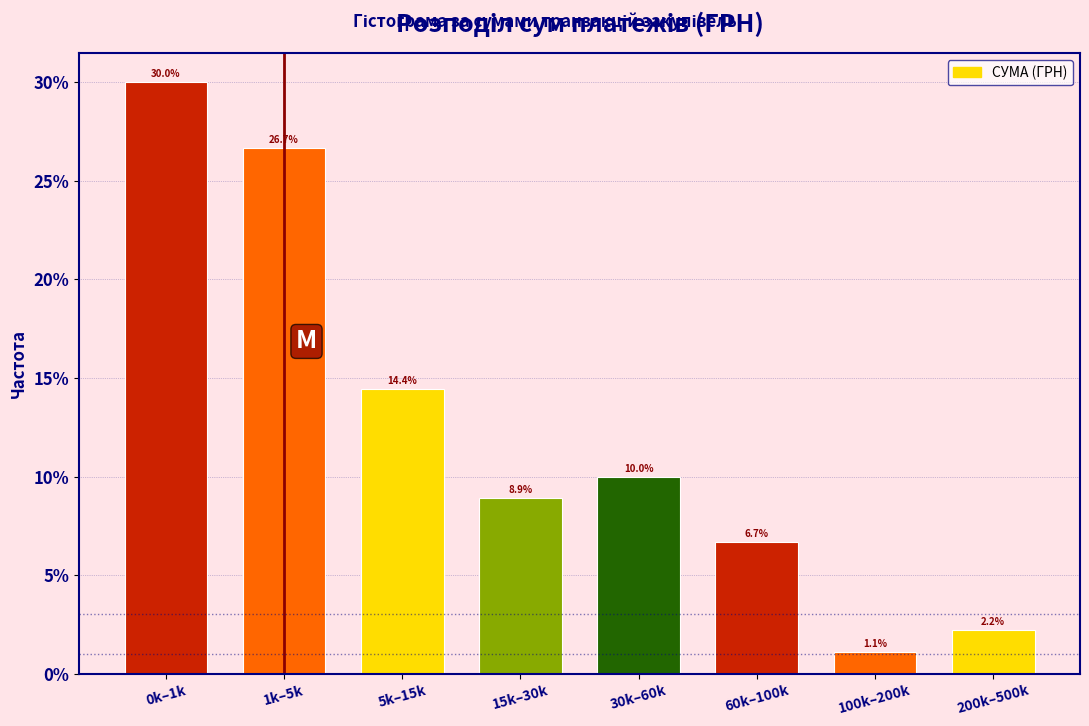

Reading right to left, what are all the values shown in this chart?

200k–500k=2.2	100k–200k=1.1	60k–100k=6.7	30k–60k=10.0	15k–30k=8.9	5k–15k=14.4	1k–5k=26.7	0k–1k=30.0